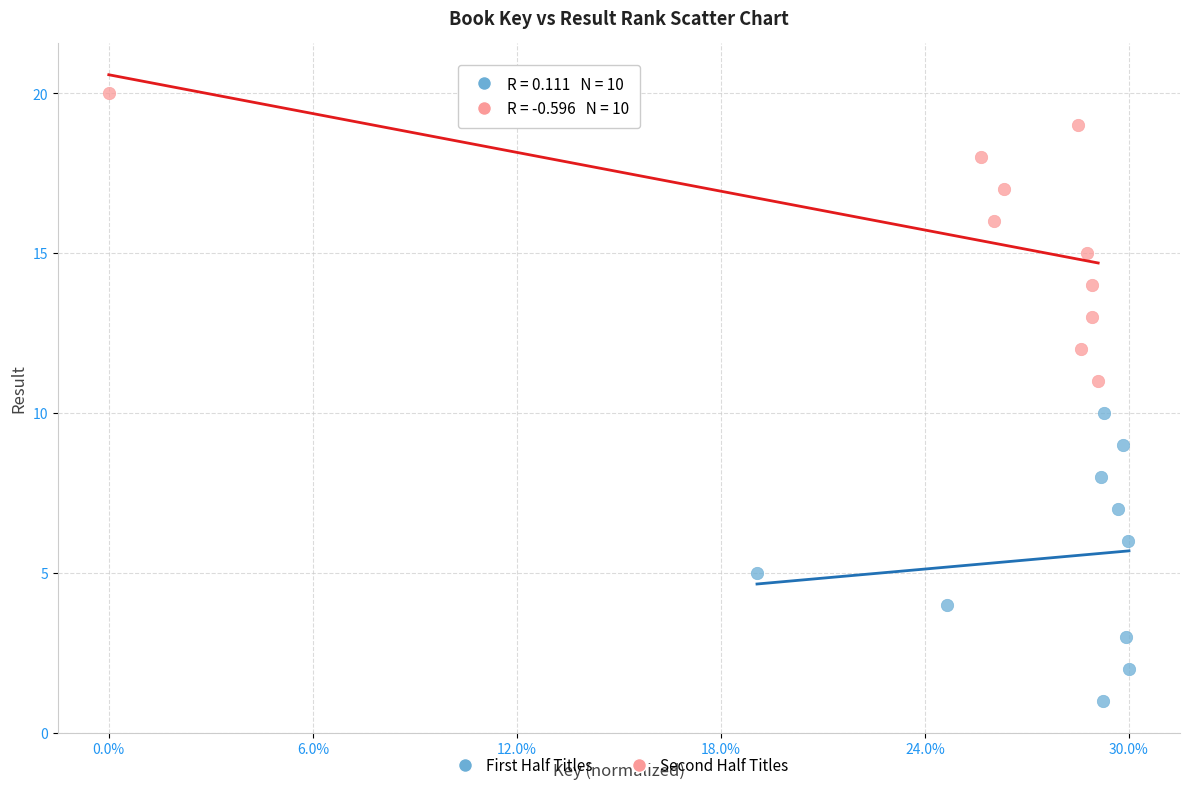

Which series contains the highest Y value?

Second Half Titles